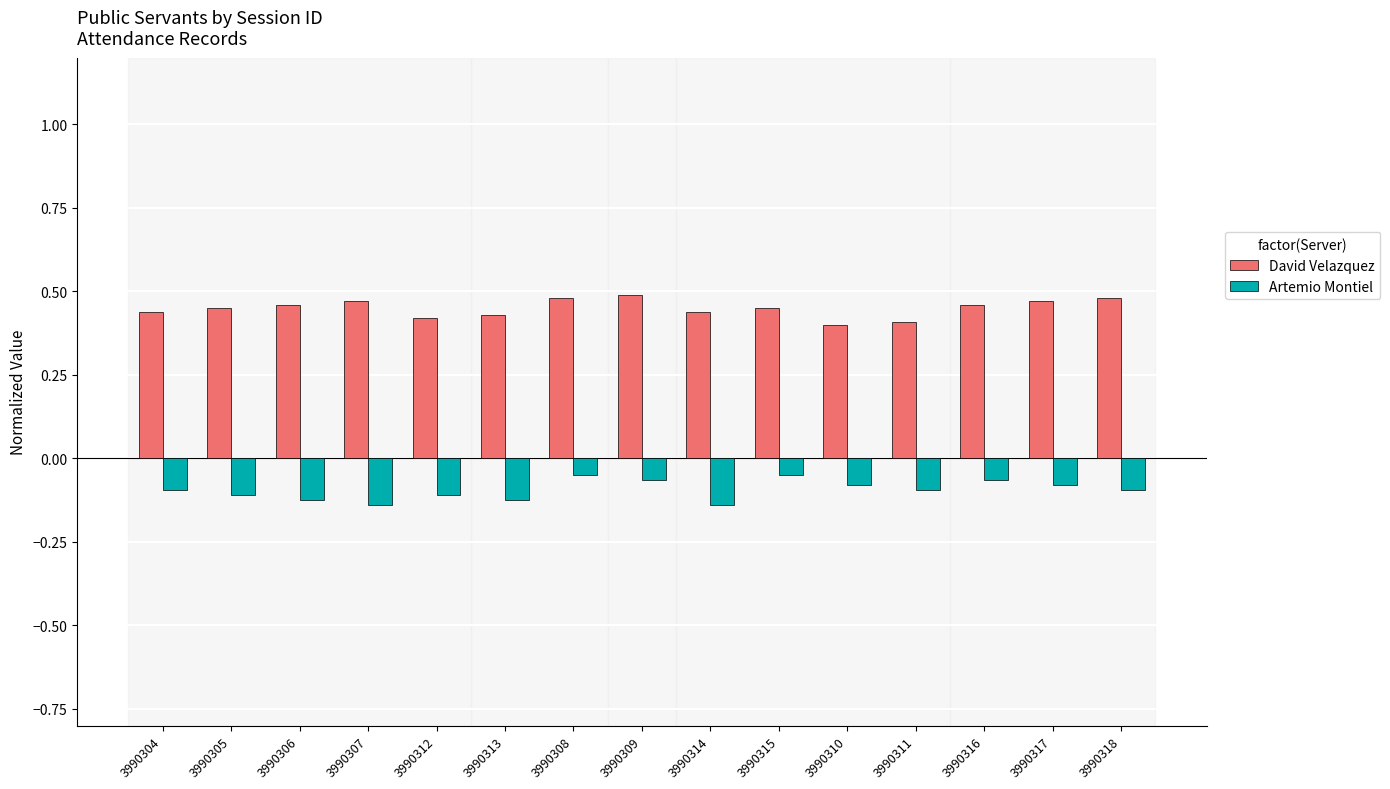

What is the sum of all David Velazquez values?

6.8